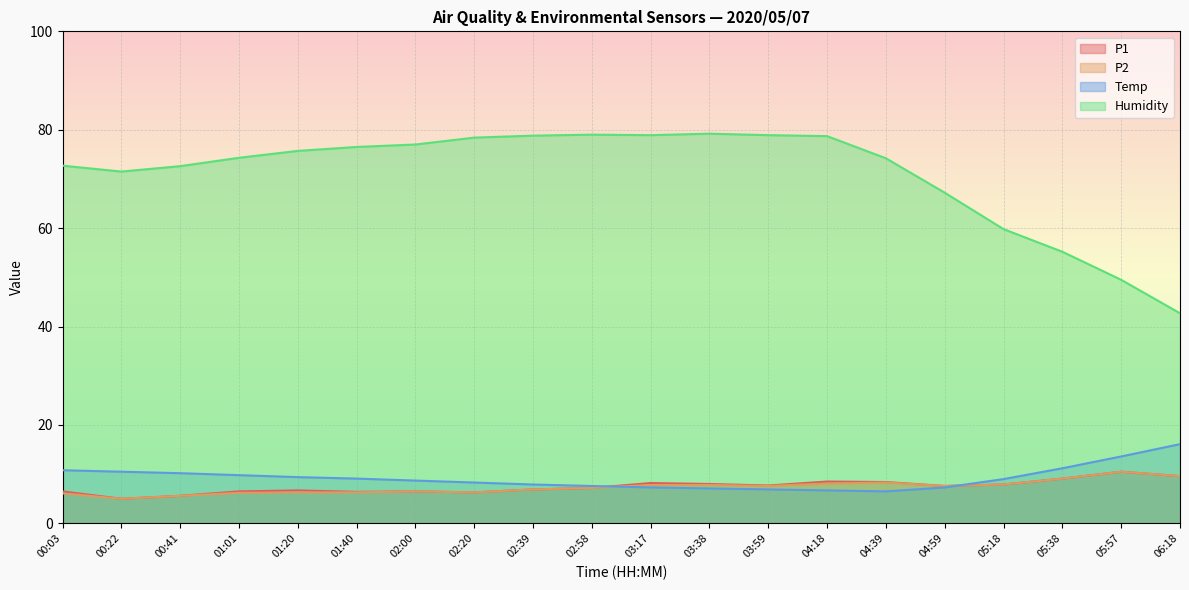

Reading left to right, what are all the values shown in this chart?

P1: 00:03=6.5	00:22=5.0	00:41=5.6	01:01=6.5	01:20=6.7	01:40=6.4	02:00=6.5	02:20=6.3	02:39=6.9	02:58=7.2	03:17=8.2	03:38=8.0	03:59=7.7	04:18=8.5	04:39=8.4	04:59=7.6	05:18=7.9	05:38=9.1	05:57=10.5	06:18=9.6
P2: 00:03=6.1	00:22=5.0	00:41=5.6	01:01=6.2	01:20=6.3	01:40=6.3	02:00=6.5	02:20=6.3	02:39=6.9	02:58=7.2	03:17=7.8	03:38=7.8	03:59=7.6	04:18=8.1	04:39=8.3	04:59=7.6	05:18=7.9	05:38=9.1	05:57=10.5	06:18=9.6
Temp: 00:03=10.8	00:22=10.5	00:41=10.2	01:01=9.8	01:20=9.4	01:40=9.1	02:00=8.7	02:20=8.3	02:39=7.9	02:58=7.6	03:17=7.3	03:38=7.1	03:59=6.9	04:18=6.7	04:39=6.5	04:59=7.3	05:18=9.0	05:38=11.2	05:57=13.6	06:18=16.1
Humidity: 00:03=72.7	00:22=71.5	00:41=72.6	01:01=74.3	01:20=75.7	01:40=76.5	02:00=77.0	02:20=78.4	02:39=78.8	02:58=79.0	03:17=78.9	03:38=79.2	03:59=78.9	04:18=78.7	04:39=74.2	04:59=67.2	05:18=59.8	05:38=55.2	05:57=49.5	06:18=42.7